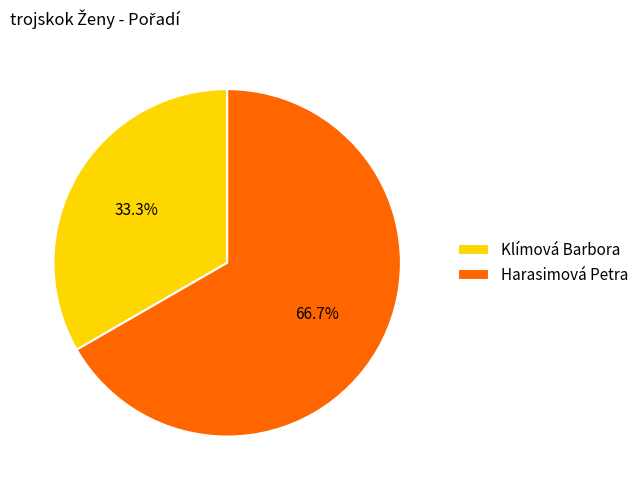

How much of the chart is everything except Klímová Barbora?

66.7%